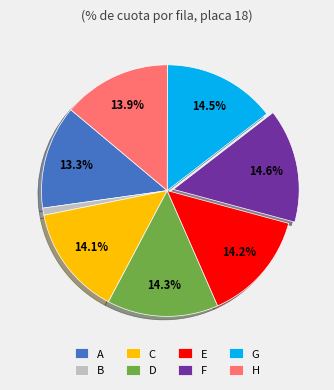

Which category has the smallest portion of the pie?

B